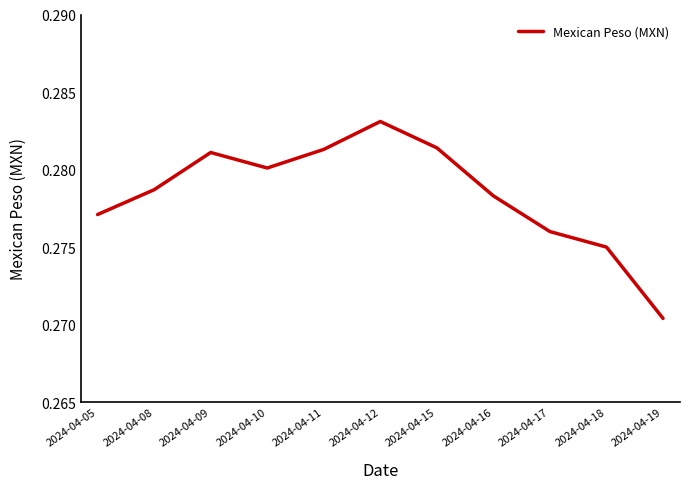

How many values are between 0 and 1?

11